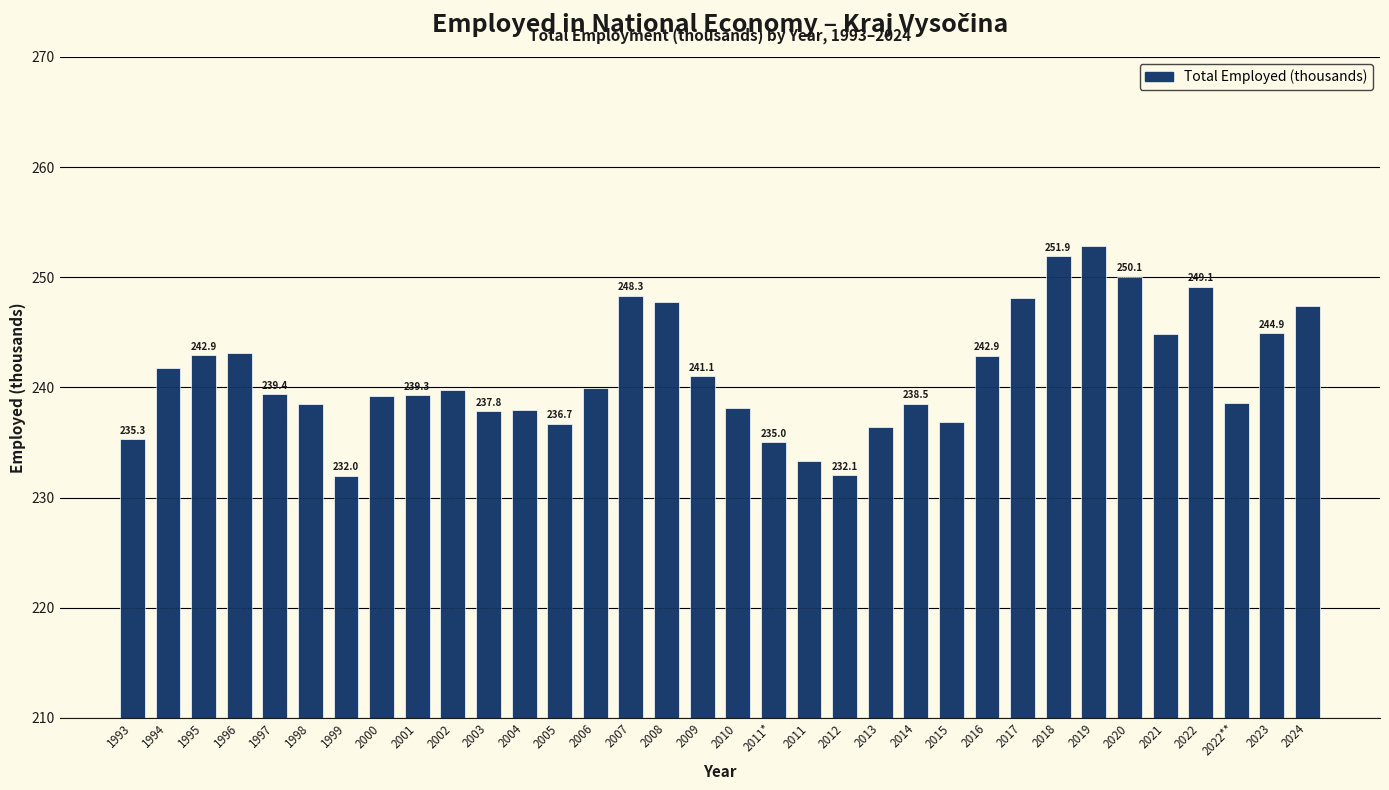

At which label does the data first exceed 239?

1994